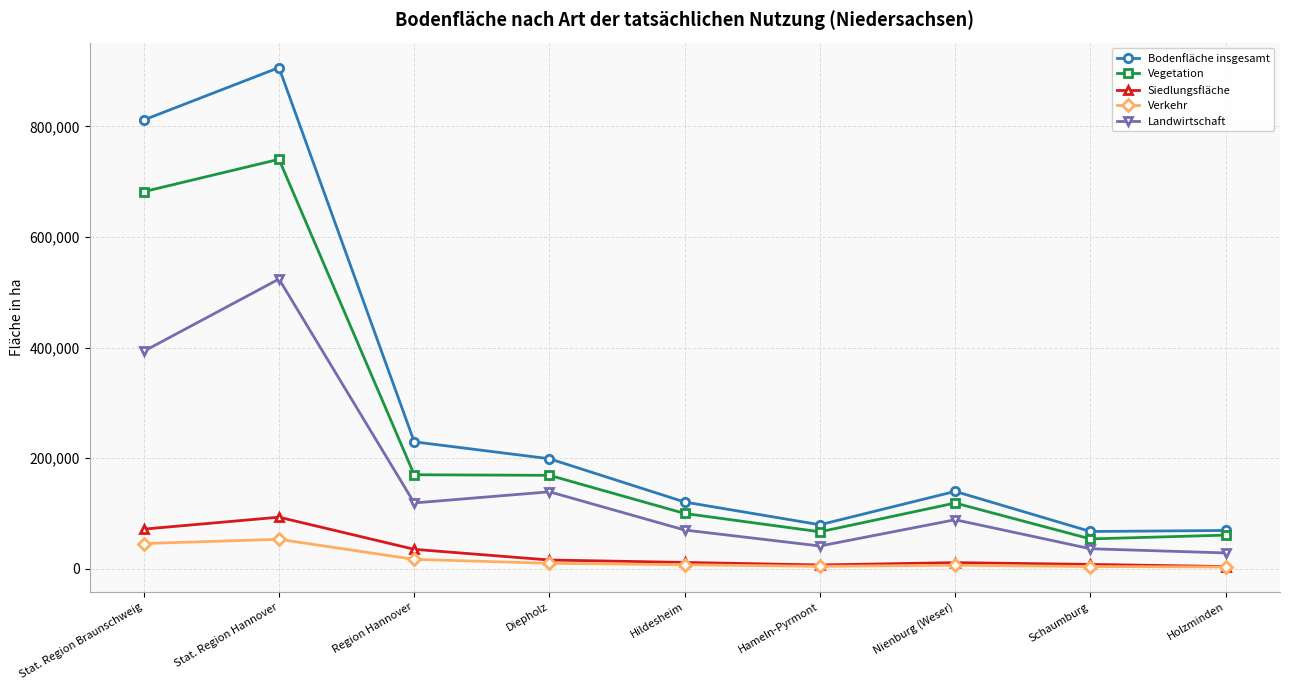

Which series changed the most between Stat. Region Braunschweig and Diepholz?

Bodenfläche insgesamt